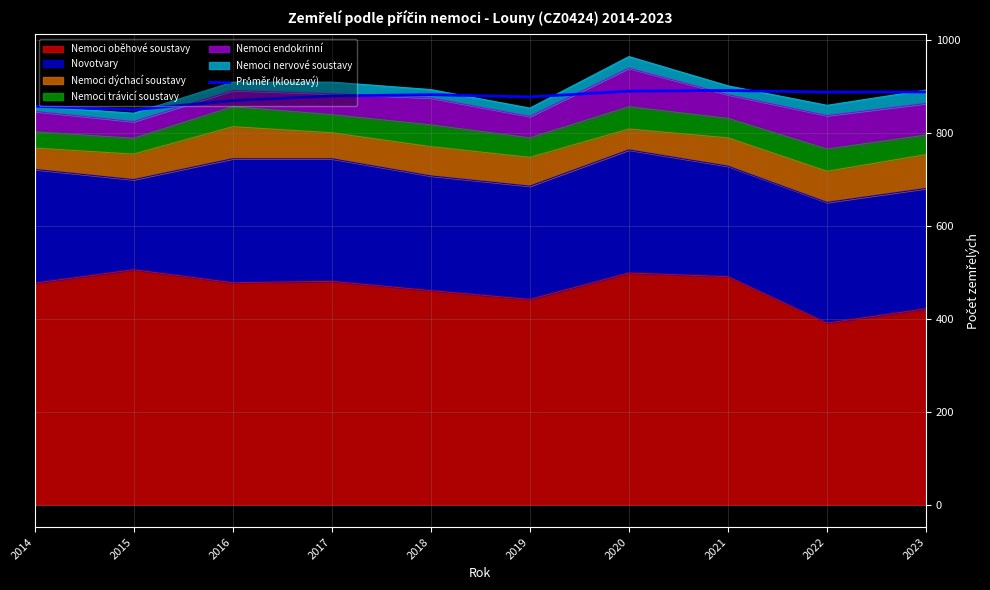

What is the ratio of the value at 2015 to the value at 2016?

1.0